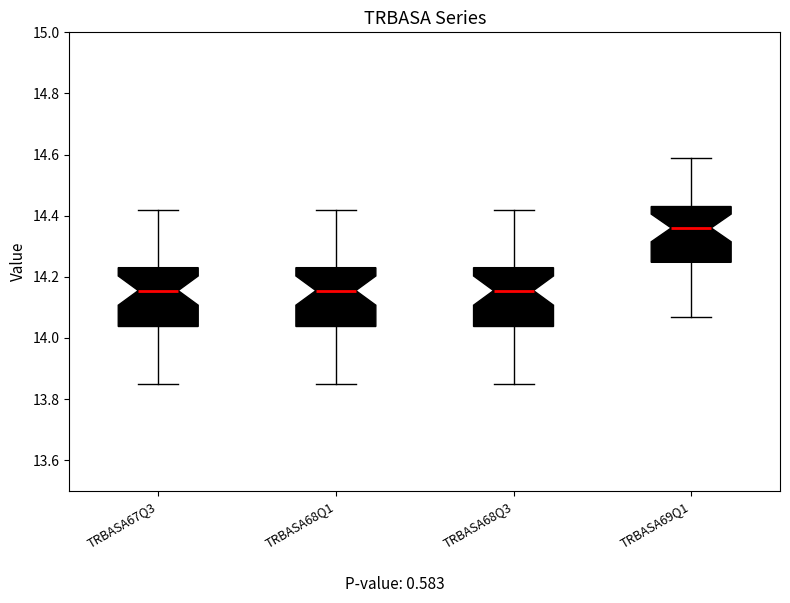

Reading left to right, transcribe this box plot: for each box, give where its median line is, the range the box spans, and where its two whiskers end, as read against the y-axis. The values are not printed on the chart, so give them approximately, as read against the axis.

TRBASA67Q3: median 14.16, box 14.04 to 14.24, whiskers 13.86 to 14.42
TRBASA68Q1: median 14.16, box 14.04 to 14.24, whiskers 13.86 to 14.42
TRBASA68Q3: median 14.16, box 14.04 to 14.24, whiskers 13.86 to 14.42
TRBASA69Q1: median 14.36, box 14.24 to 14.44, whiskers 14.08 to 14.60